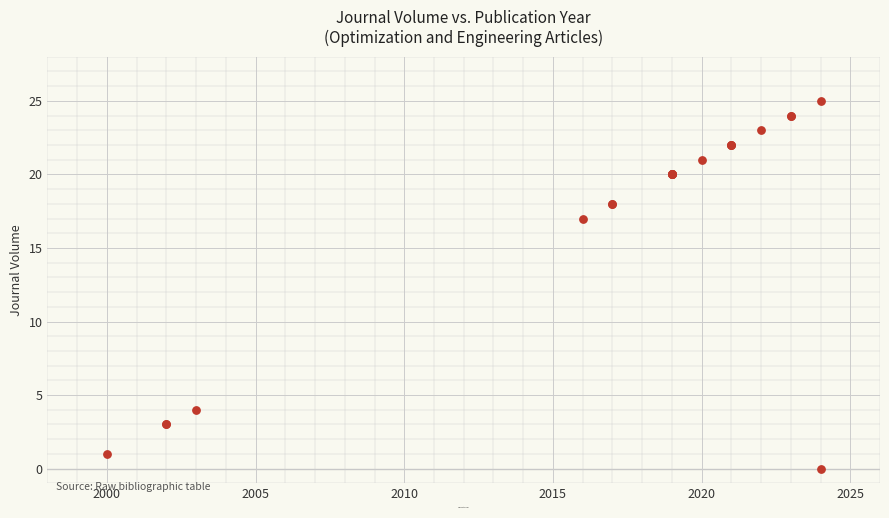

What Y value in the scatter plot is closest to 12?

17